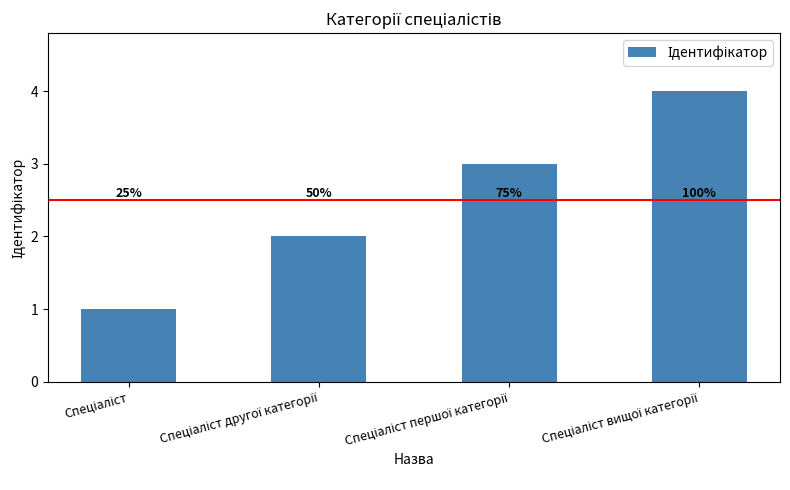

How many bars are there in total?

4